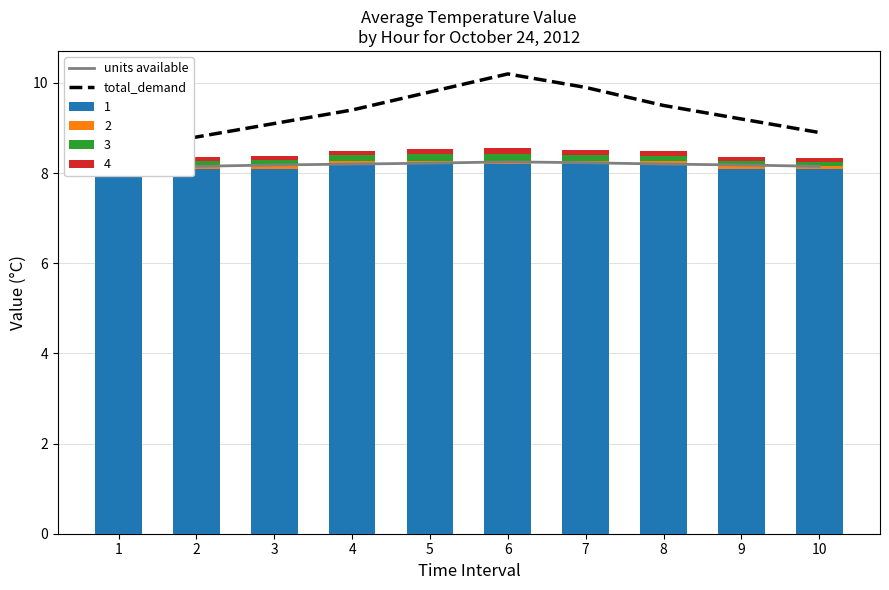

What is the value of the units available bar at the 6th from the left?

8.2